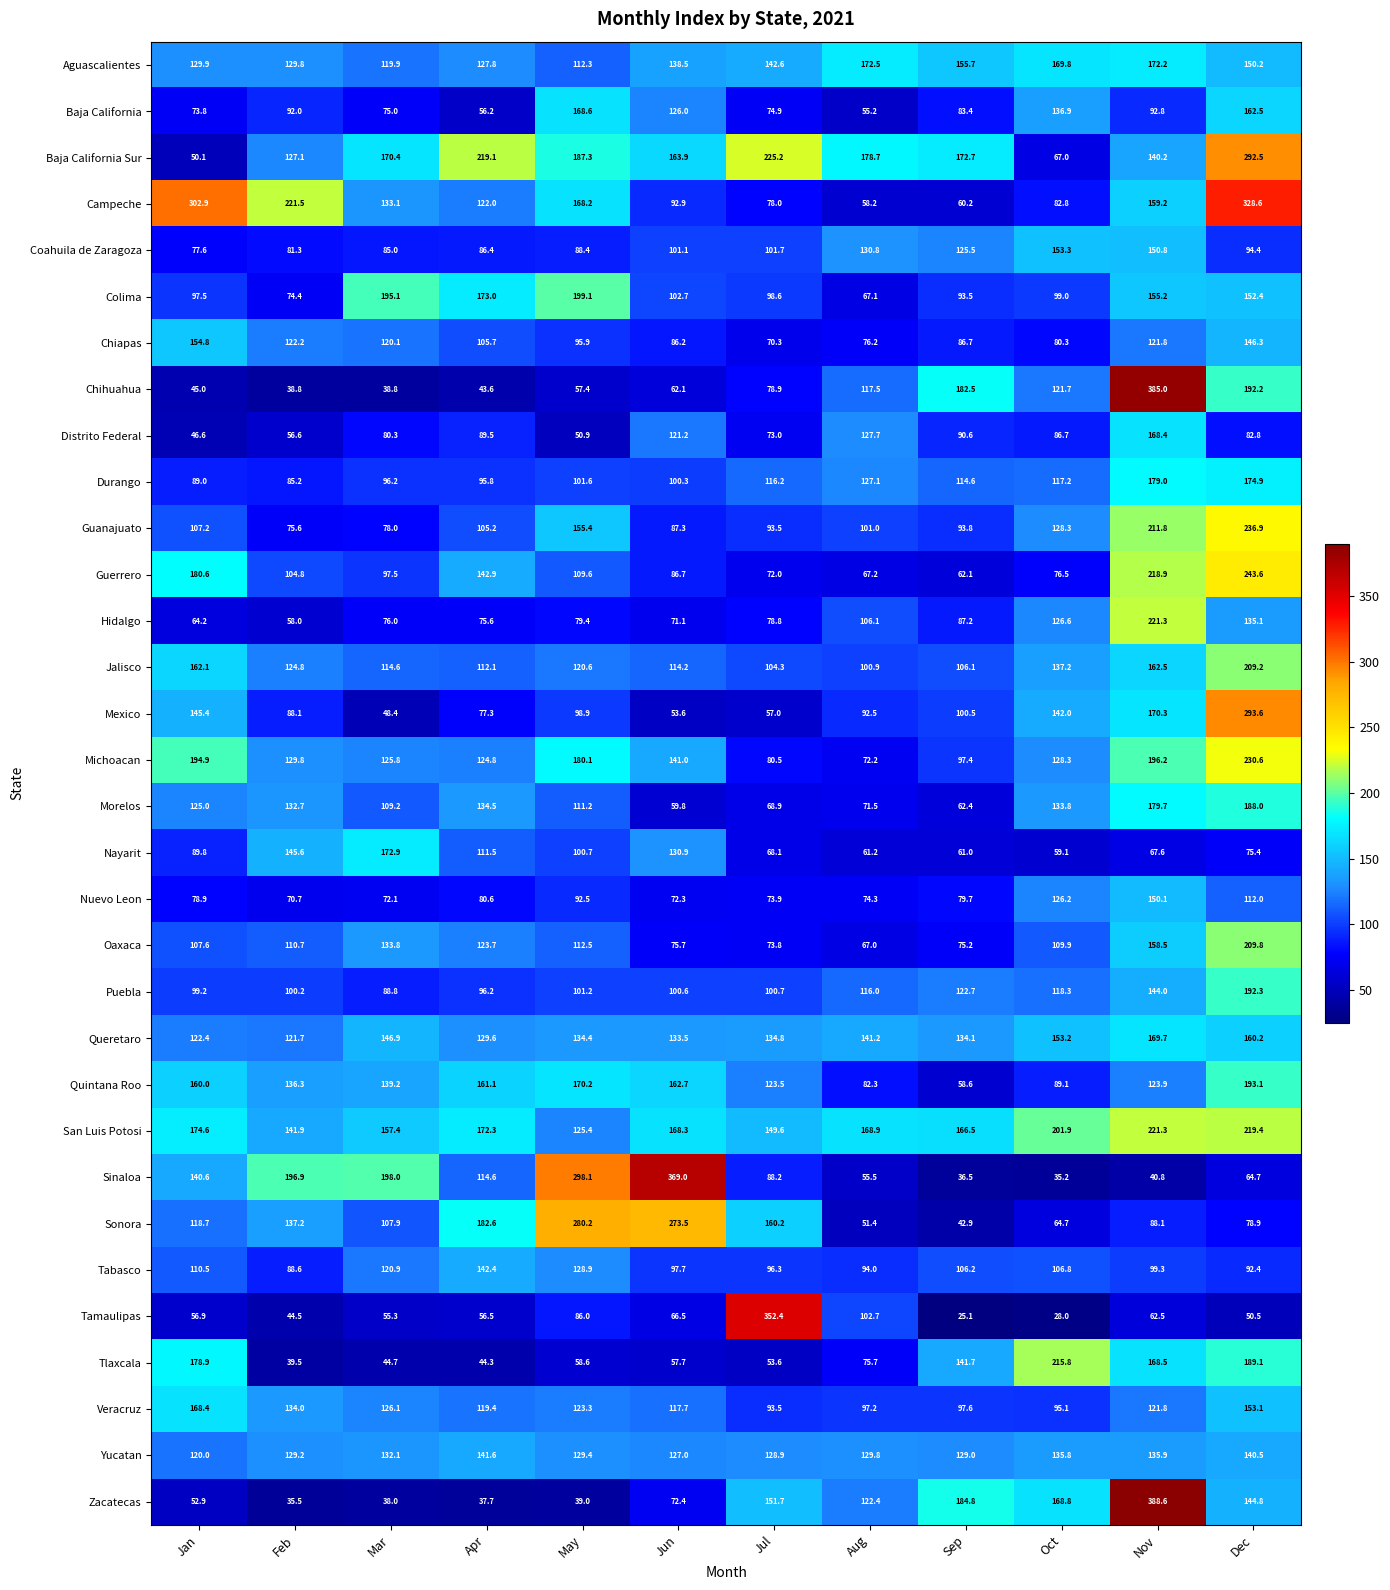

What value does the Guanajuato series have at Jan?

107.2